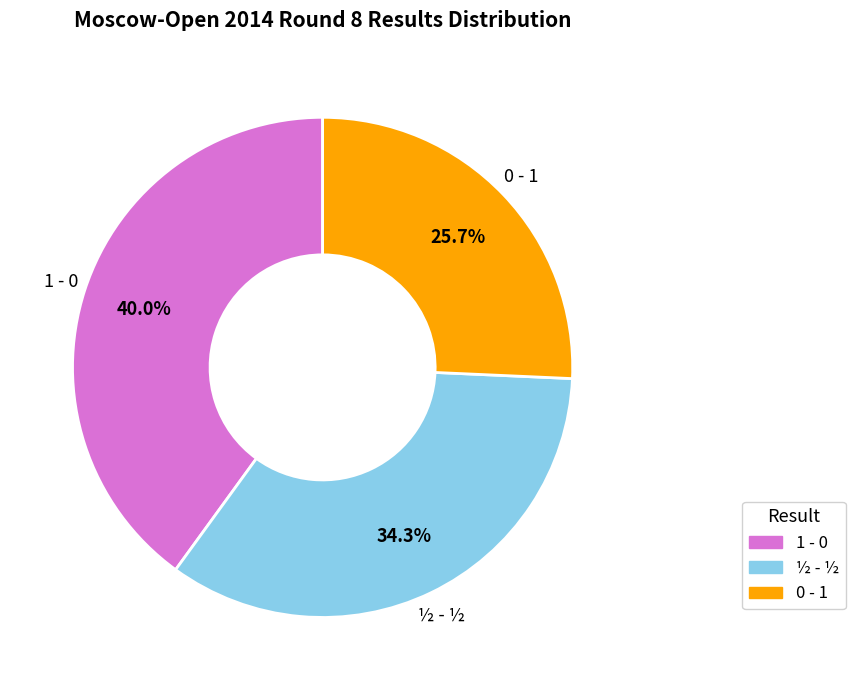

What is the ratio of the value at ½ - ½ to the value at 1 - 0?

0.9